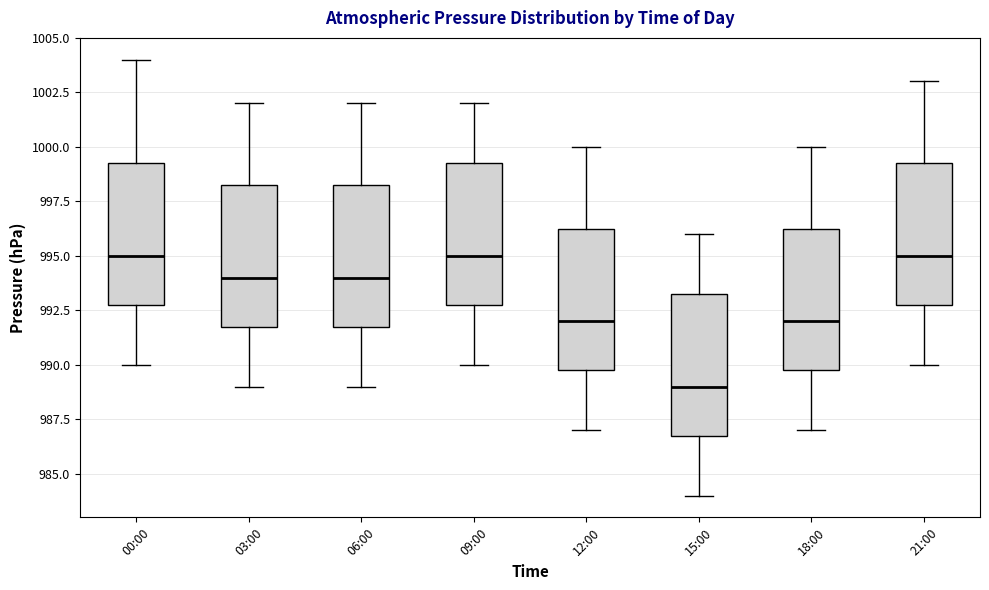

Which box's median line is the lowest?

15:00